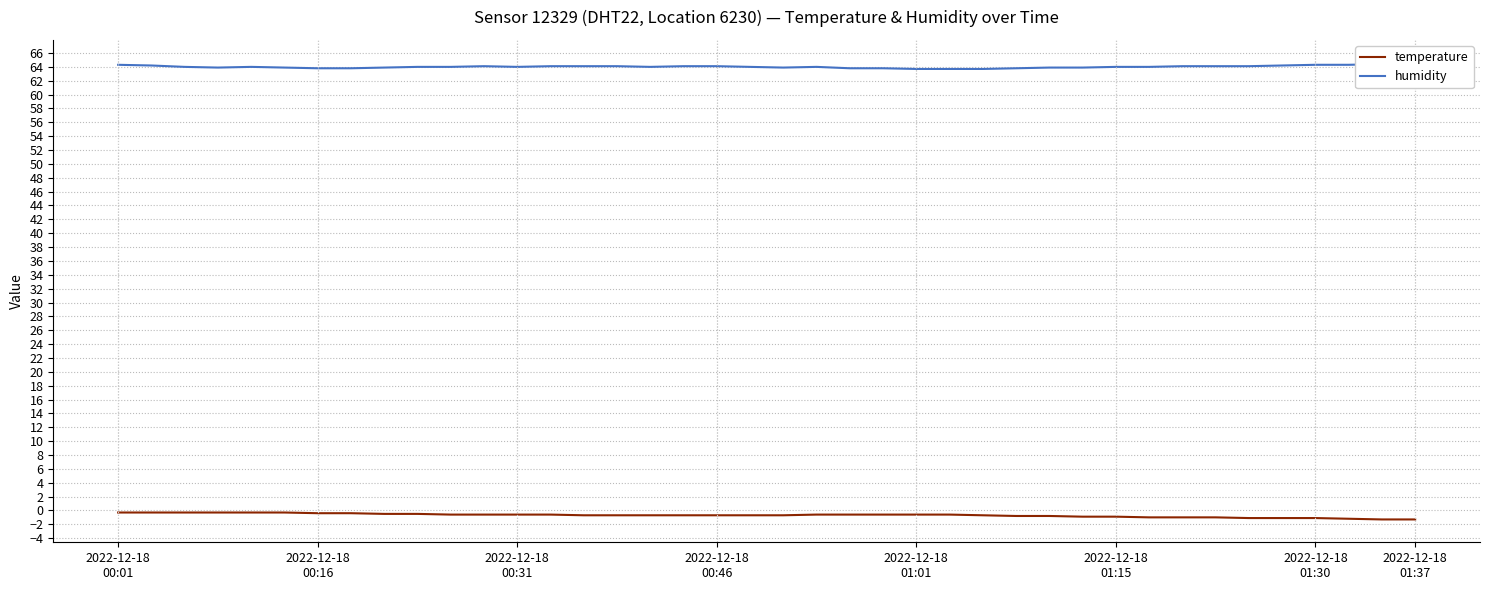

What is the greatest value displayed?

64.6